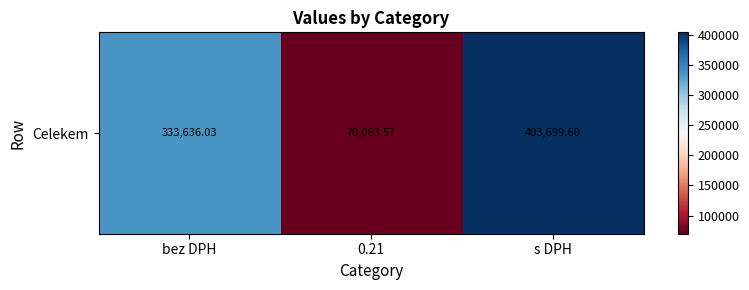

Count the number of data series in this chart.

1